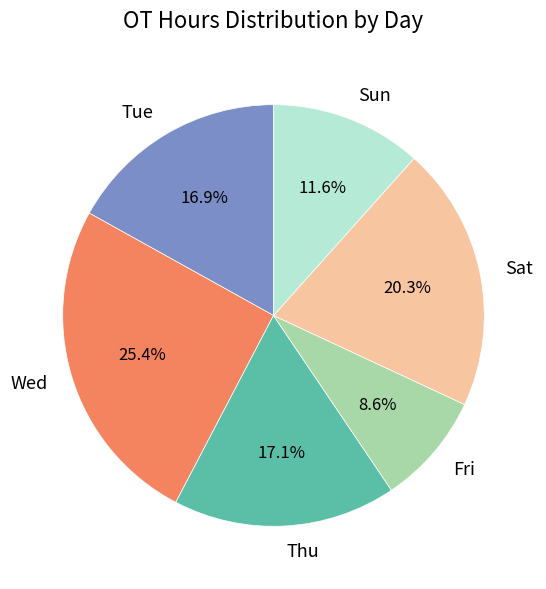

Is there a majority slice in this chart?

No